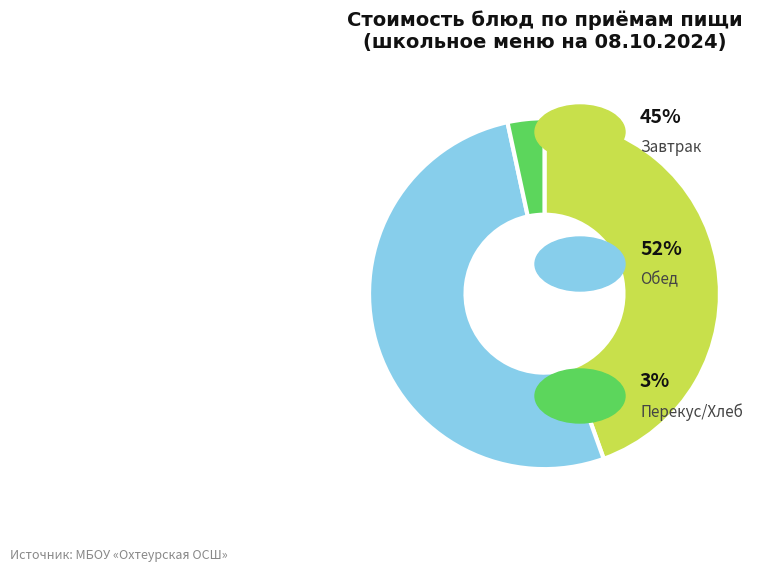

Does any single category account for the majority?

Yes